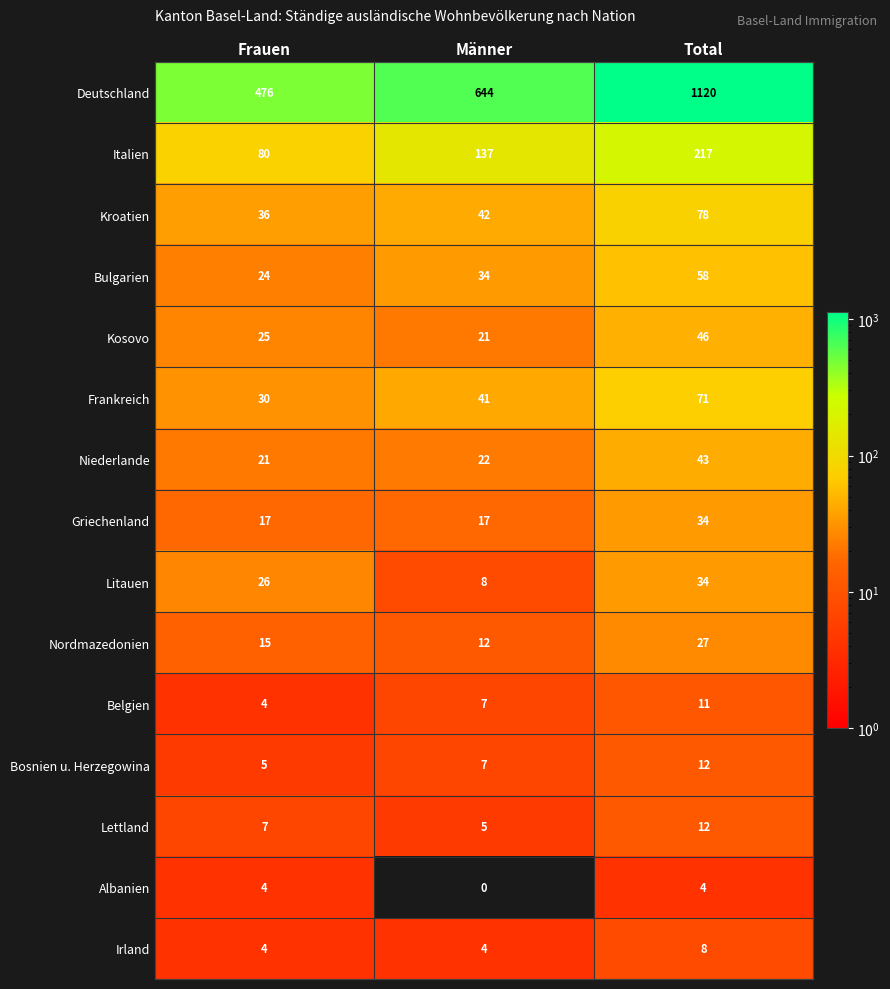

How many Bulgarien values are between 24 and 58?

3